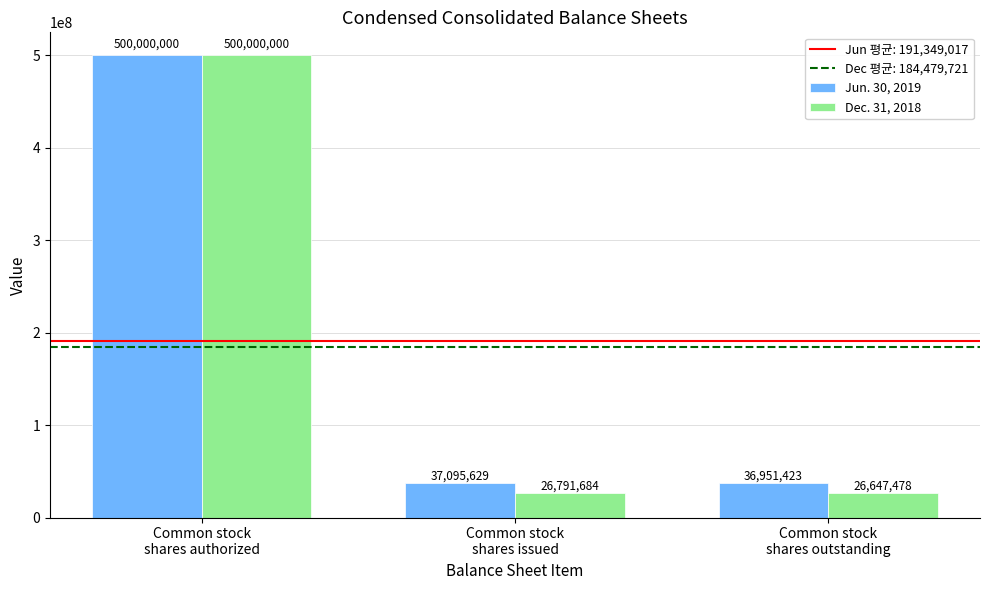

How many data points in Jun. 30, 2019 are less than 37095629?

1